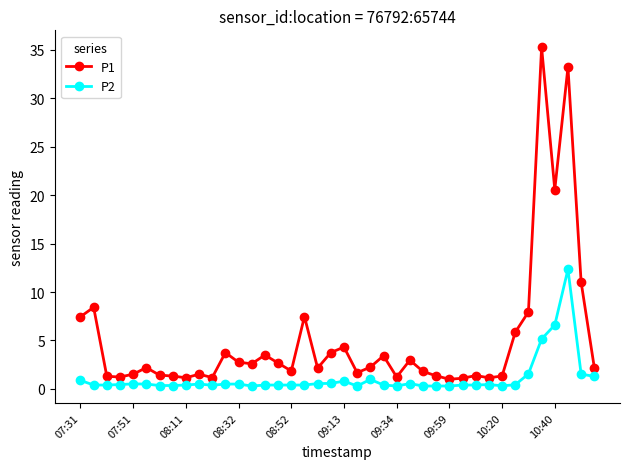

What is the minimum value for P2?

0.3